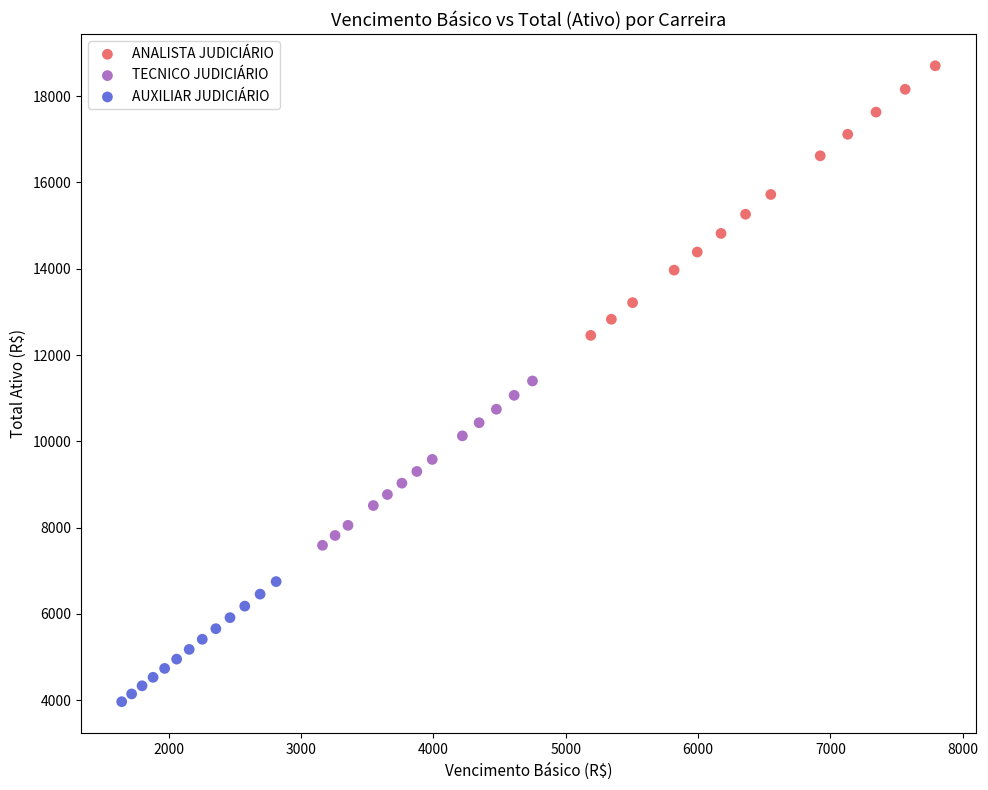

Which series contains the lowest Y value?

AUXILIAR JUDICIÁRIO